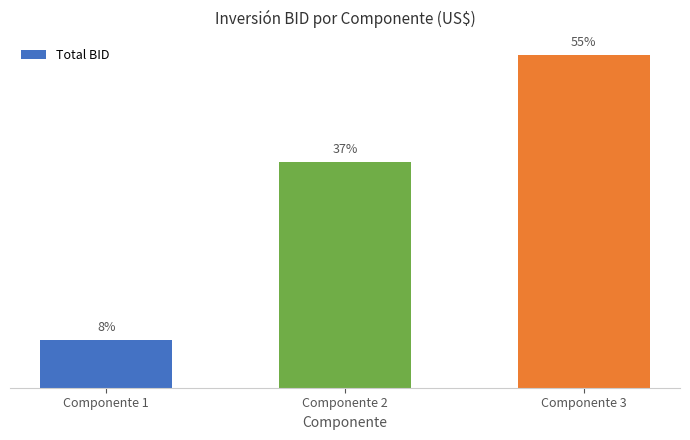

How many categories are shown in the chart?

3